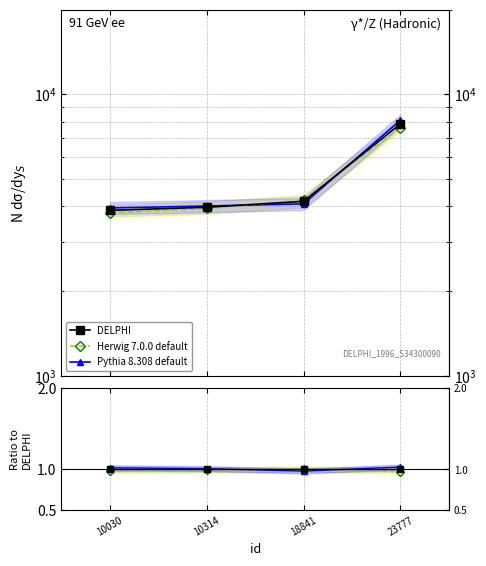

Reading left to right, list all the values displayed in this chart.

DELPHI: 10030=1.0	10314=1.0	18841=1.0	23777=1.0
Herwig 7.0.0 default: 10030=1.0	10314=1.0	18841=1.0	23777=1.0
Pythia 8.308 default: 10030=1.0	10314=1.0	18841=1.0	23777=1.0